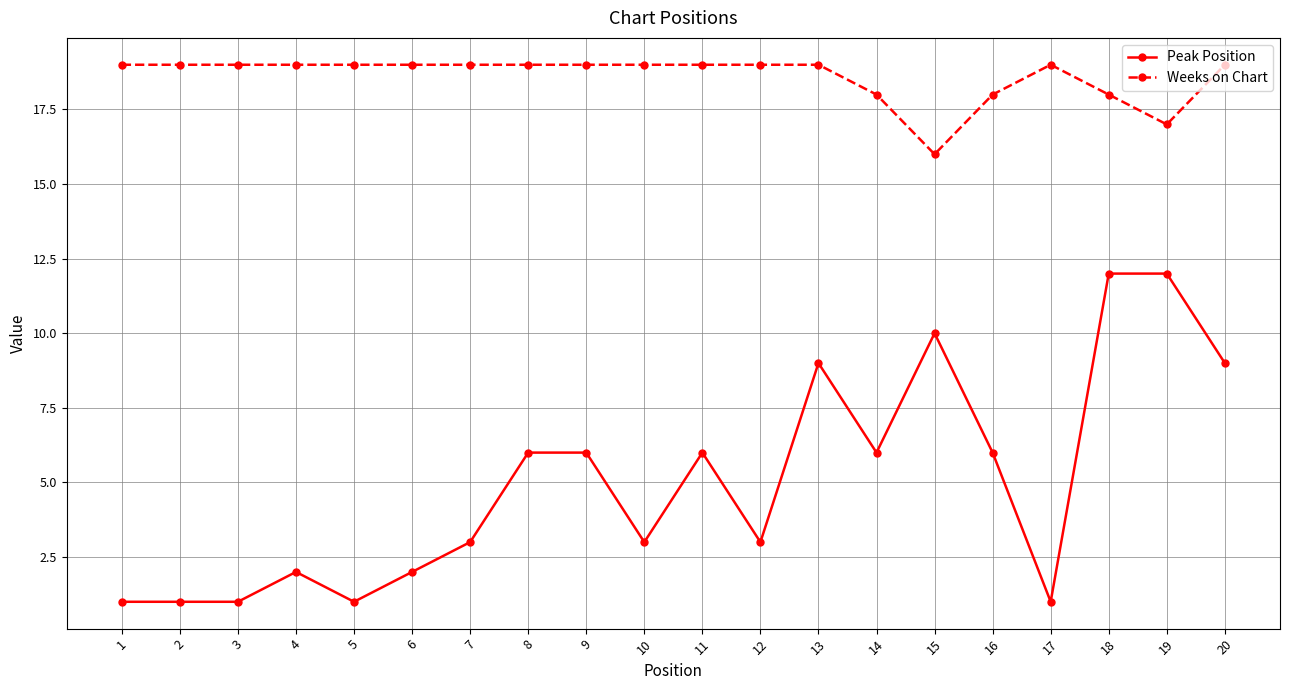

Rank the series by their maximum value, from lowest to highest.

Peak Position, Weeks on Chart